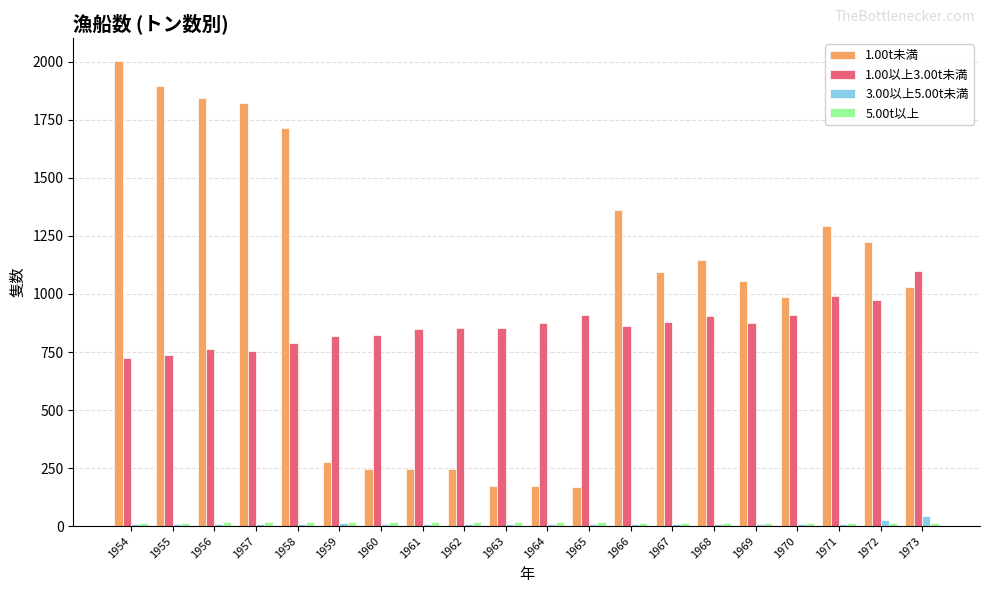

How many bars are there in each group?

4